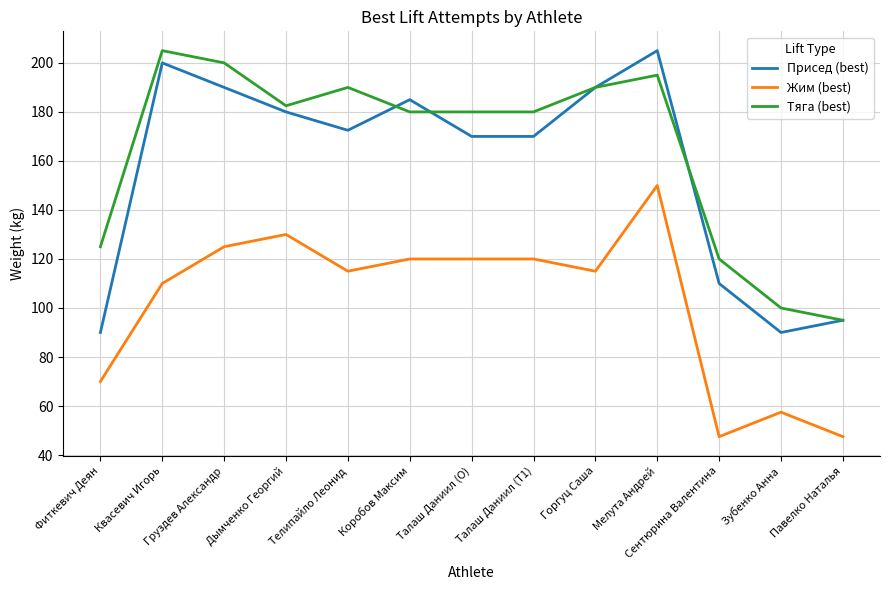

What position from the left is Телипайло Леонид?

5